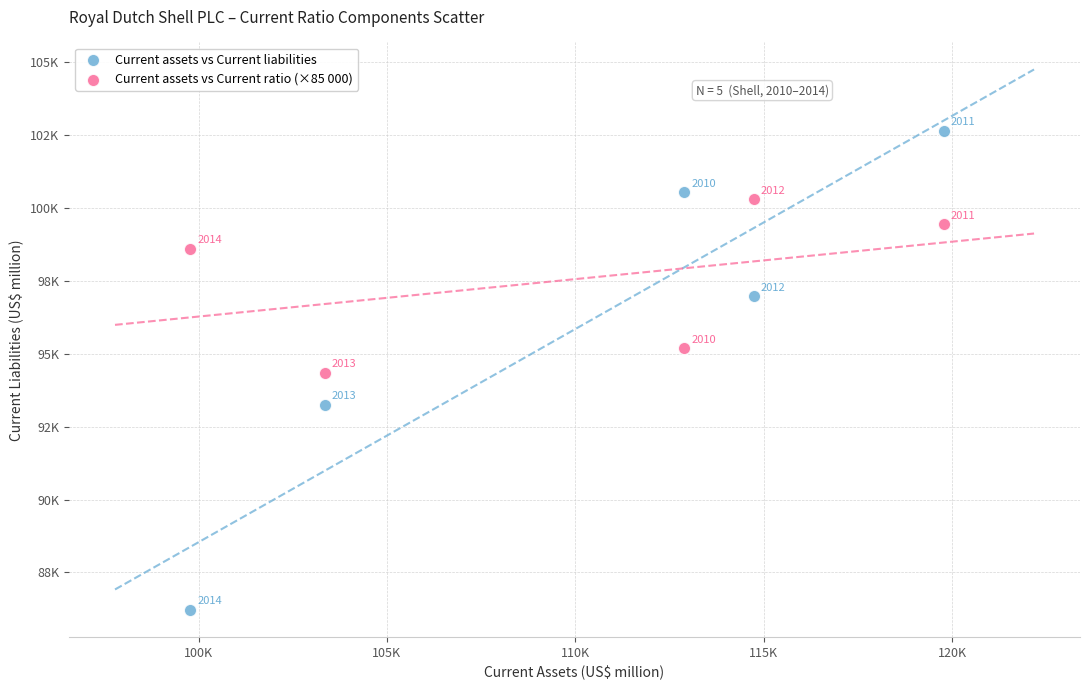

Which series contains the highest Y value?

Current assets vs Current liabilities